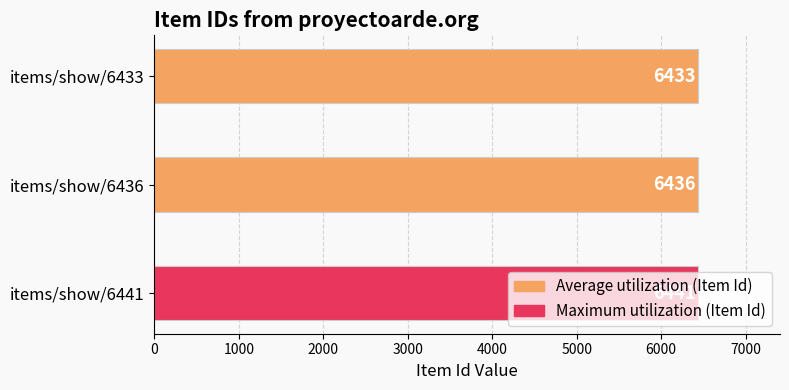

How many values are between 6433 and 6441?

3